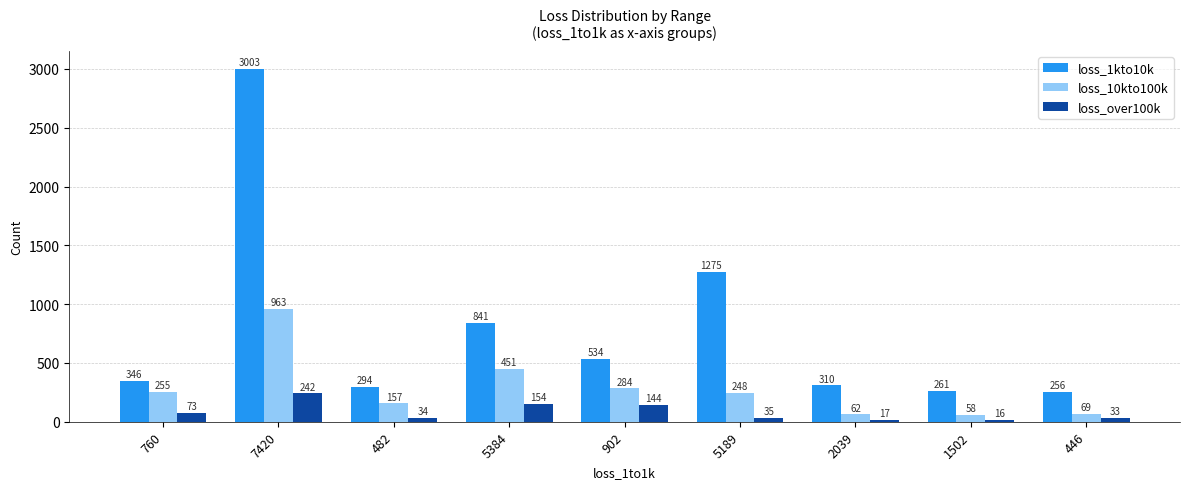

Rank the series by their average value, from highest to lowest.

loss_1kto10k, loss_10kto100k, loss_over100k